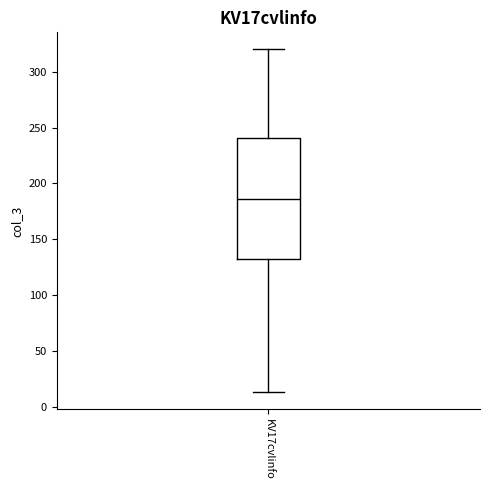

Where does the lower whisker of the box for KV17cvlinfo end on the y-axis? The values are not printed on the chart, so give them approximately, as read against the axis.

15